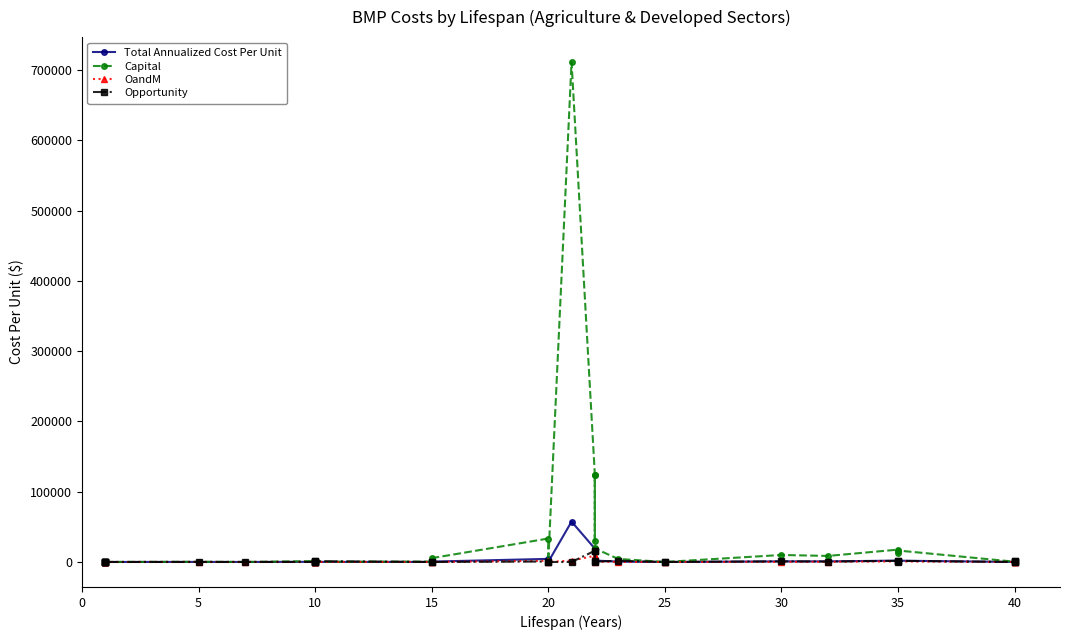

At how many categories does at least one series exceed 639718?

1